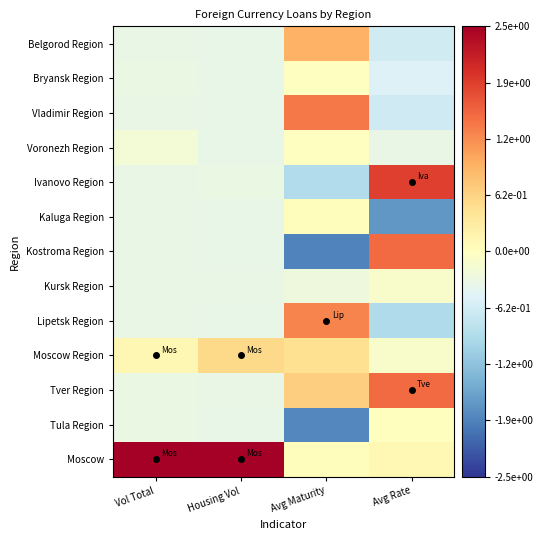

Reading left to right, extract all data points from this chart.

Belgorod Region: Vol Total=-0.3	Housing Vol=-0.4	Avg Maturity=1.0	Avg Rate=-0.6
Bryansk Region: Vol Total=-0.3	Housing Vol=-0.4	Avg Maturity=-0.0	Avg Rate=-0.5
Vladimir Region: Vol Total=-0.3	Housing Vol=-0.4	Avg Maturity=1.4	Avg Rate=-0.6
Voronezh Region: Vol Total=-0.2	Housing Vol=-0.4	Avg Maturity=-0.0	Avg Rate=-0.3
Ivanovo Region: Vol Total=-0.3	Housing Vol=-0.3	Avg Maturity=-0.9	Avg Rate=1.9
Kaluga Region: Vol Total=-0.3	Housing Vol=-0.4	Avg Maturity=0.0	Avg Rate=-1.7
Kostroma Region: Vol Total=-0.3	Housing Vol=-0.4	Avg Maturity=-1.9	Avg Rate=1.5
Kursk Region: Vol Total=-0.3	Housing Vol=-0.3	Avg Maturity=-0.3	Avg Rate=-0.1
Lipetsk Region: Vol Total=-0.3	Housing Vol=-0.4	Avg Maturity=1.3	Avg Rate=-0.9
Moscow Region: Vol Total=0.1	Housing Vol=0.6	Avg Maturity=0.5	Avg Rate=-0.1
Tver Region: Vol Total=-0.3	Housing Vol=-0.3	Avg Maturity=0.7	Avg Rate=1.5
Tula Region: Vol Total=-0.3	Housing Vol=-0.4	Avg Maturity=-1.8	Avg Rate=0.0
Moscow: Vol Total=3.4	Housing Vol=3.4	Avg Maturity=0.0	Avg Rate=0.1